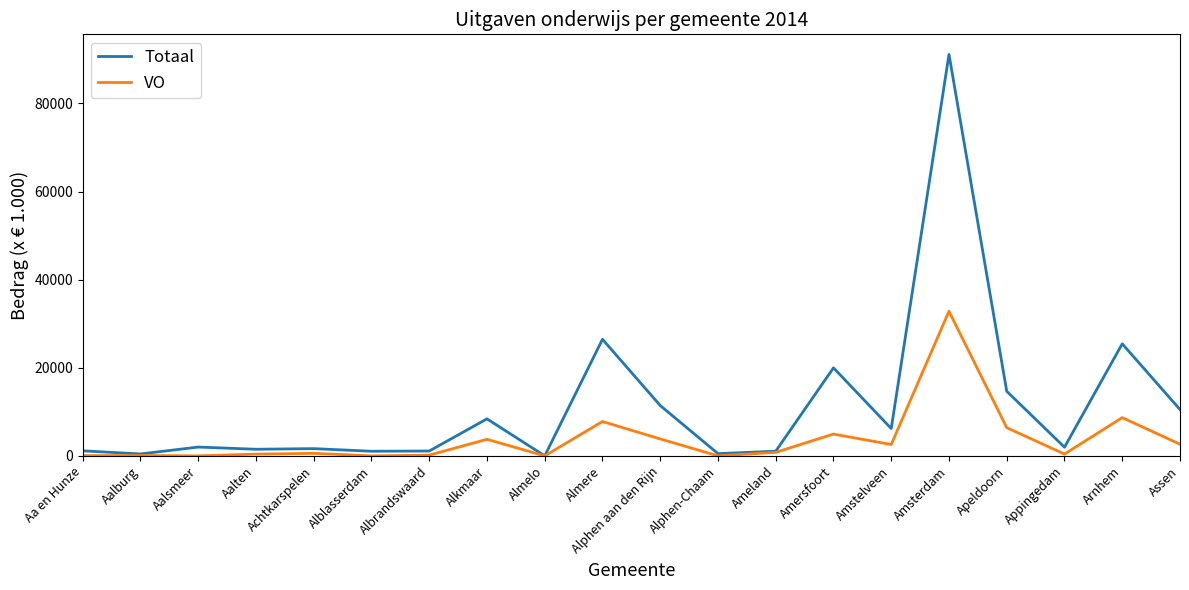

Which category has the highest value across all series?

Amsterdam